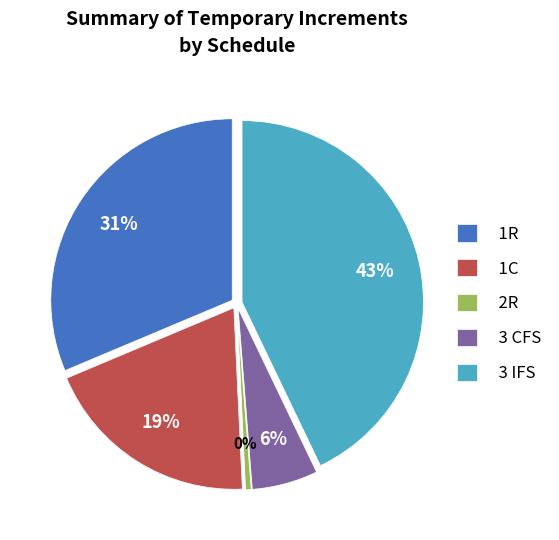

To the nearest percent, what portion does 1C represent?

19%